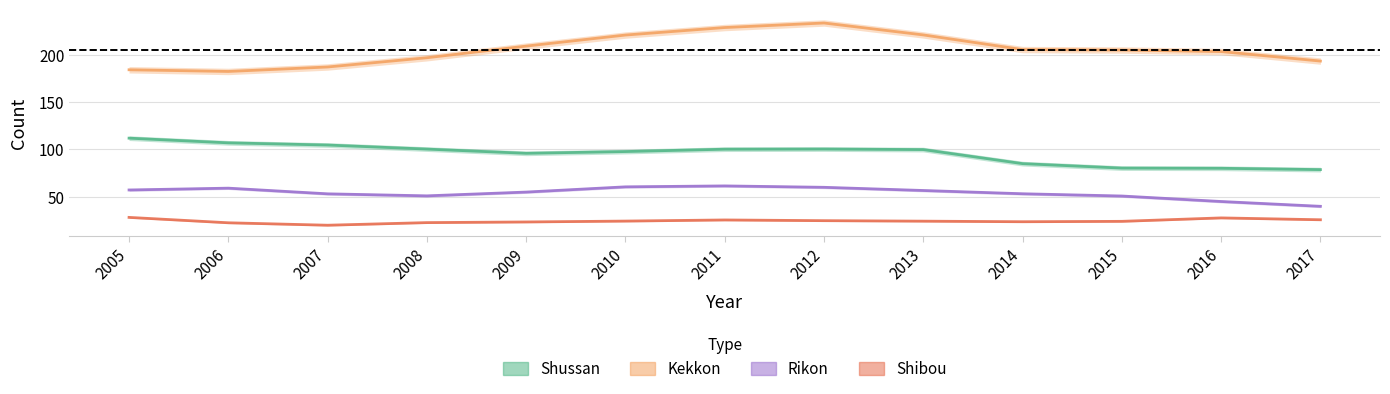

Rank the series by their maximum value, from lowest to highest.

Shibou, Rikon, Shussan, Kekkon